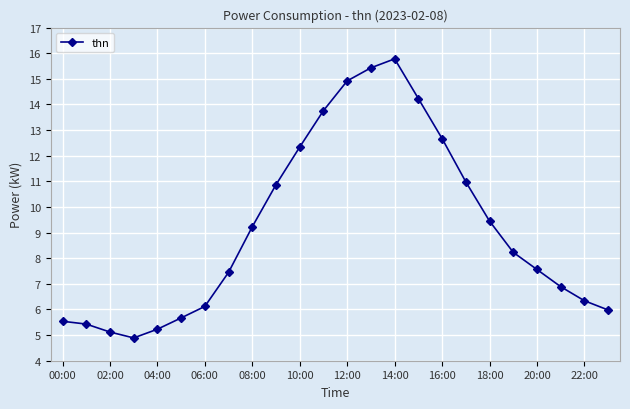

What is the difference between the second highest and second lowest values?

10.3